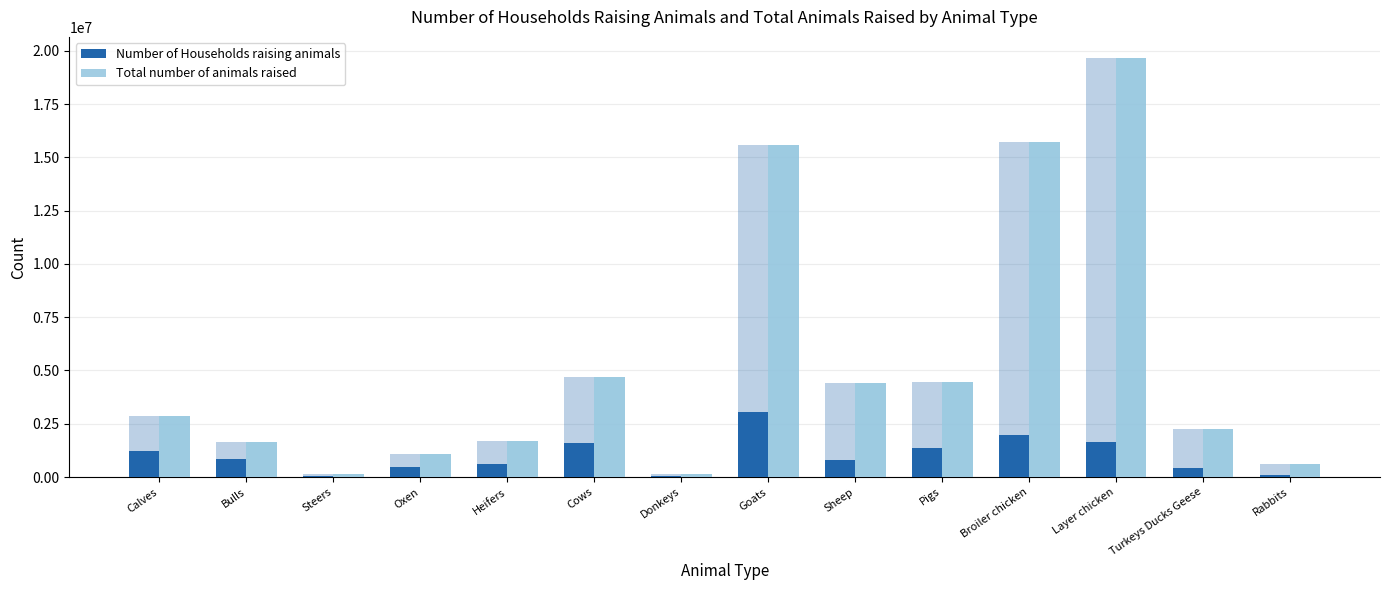

The value of Number of Households raising animals at Layer chicken is 1620356. True or false?

True